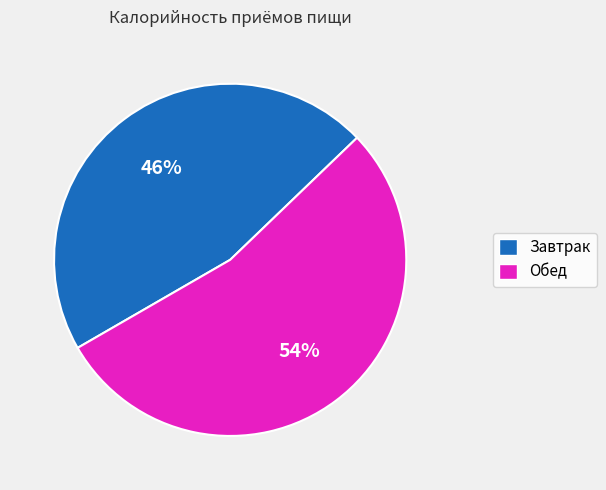

Which category has the biggest portion of the pie?

Обед